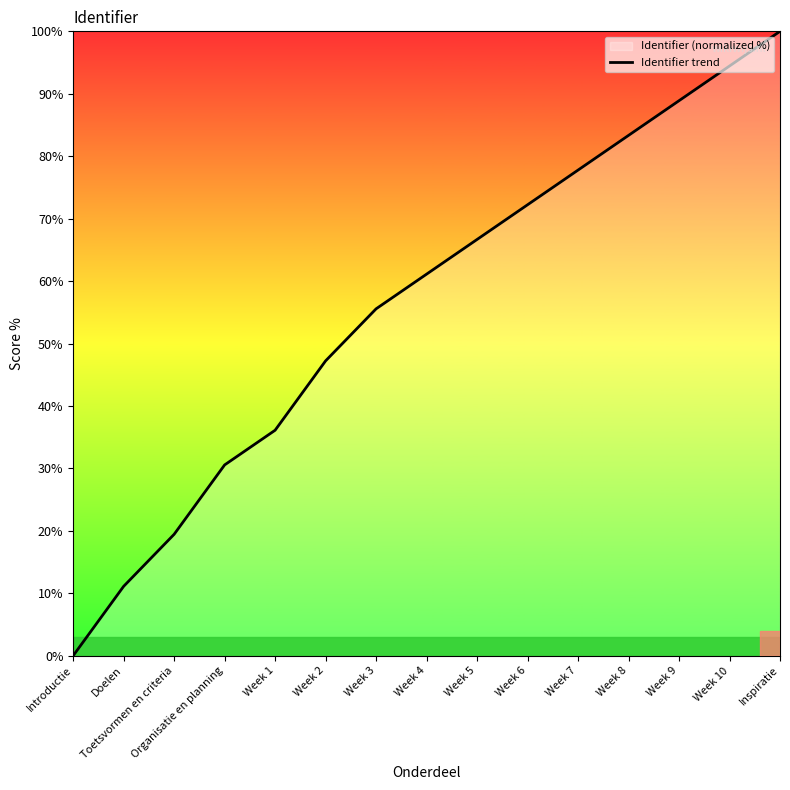

What is the difference between the values at Organisatie en planning and Week 10?

63.9